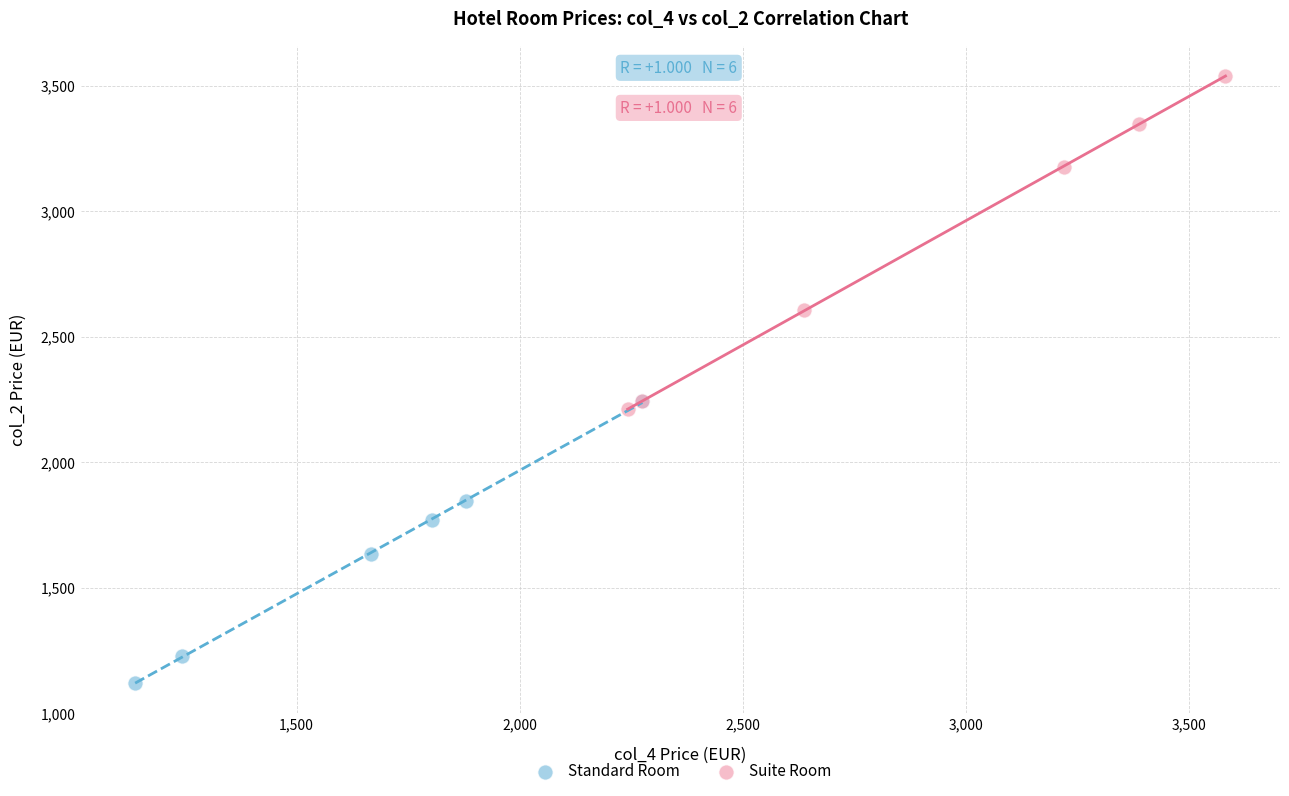

Which series reaches the minimum Y coordinate?

Standard Room